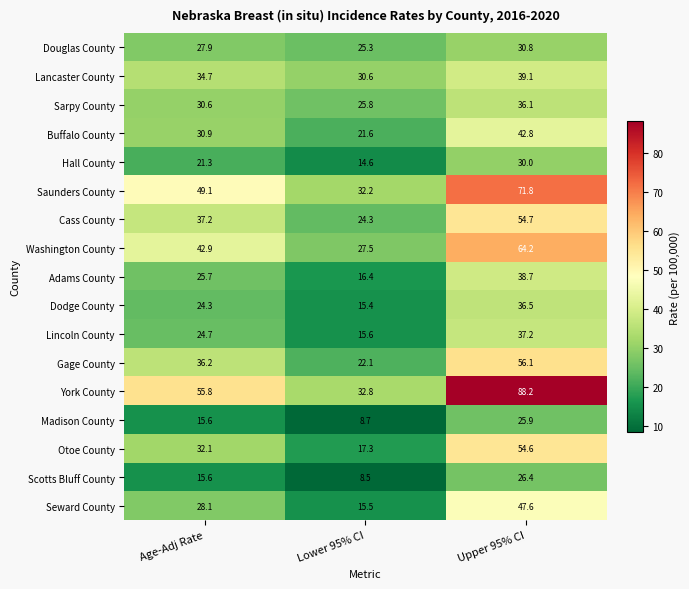

What value does the Sarpy County series have at Upper 95% CI?

36.1